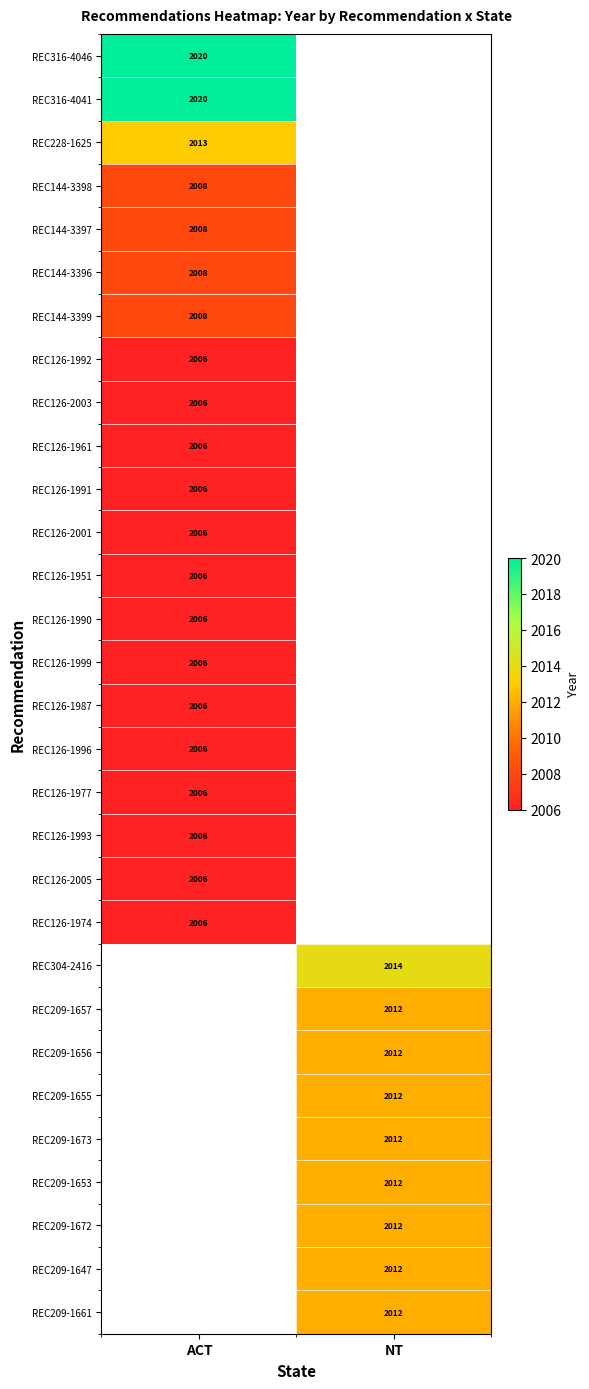

What is the greatest value displayed?

2020.0